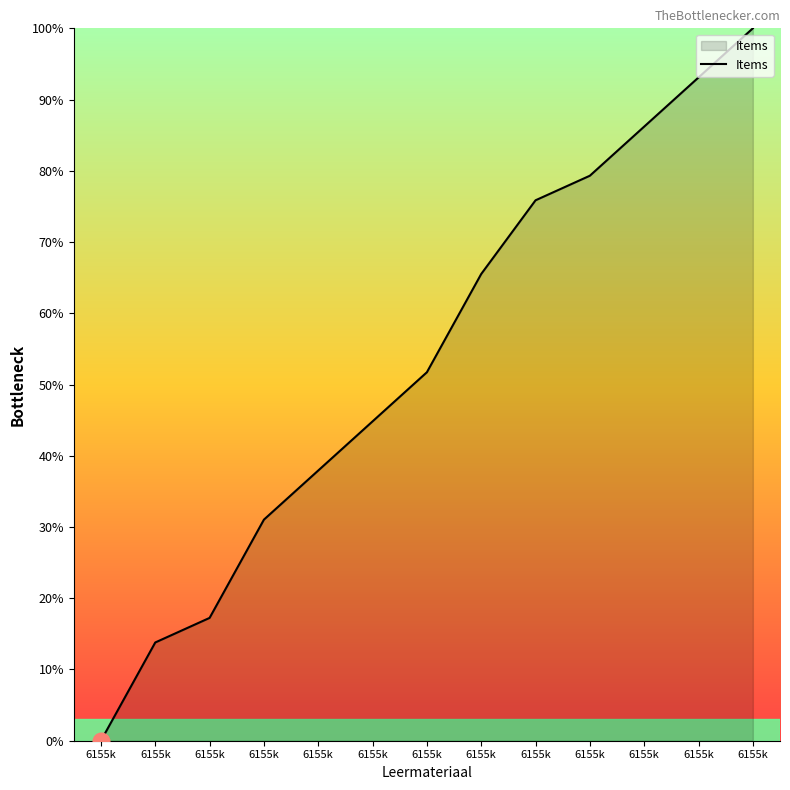

At which category does the chart reach its minimum across all series?

6155k